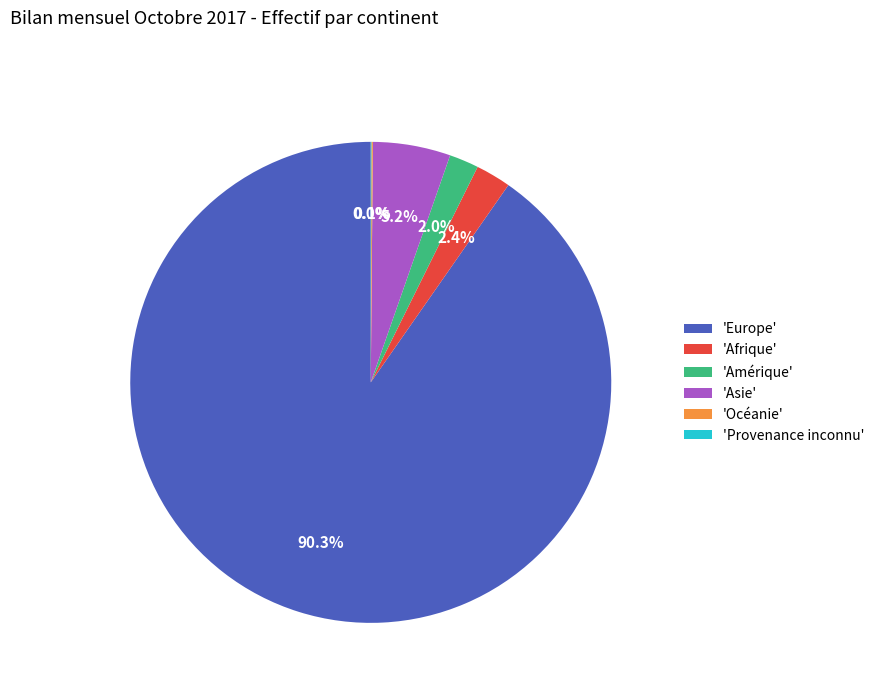

Which slice represents more than half of the pie?

'Europe'